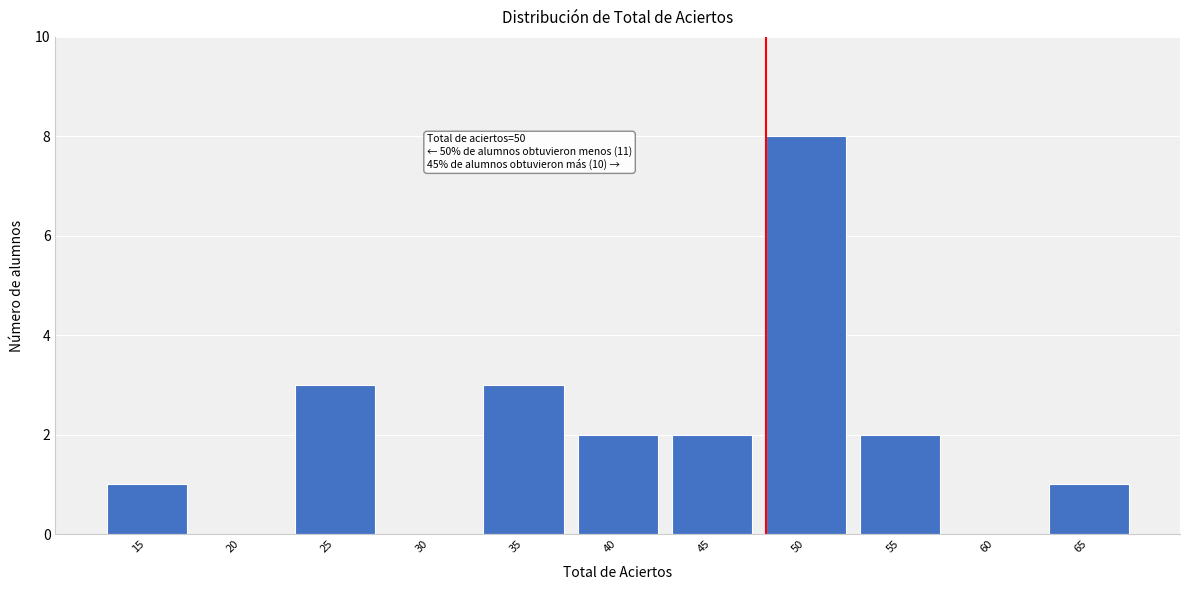

Reading left to right, list all the values displayed in this chart.

15=1	20=0	25=3	30=0	35=3	40=2	45=2	50=8	55=2	60=0	65=1